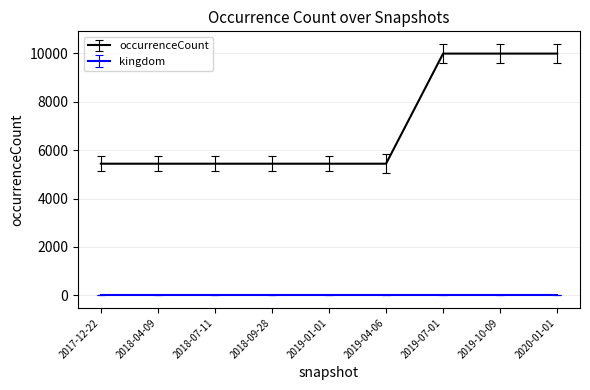

The value of occurrenceCount at 2020-01-01 is 13539. True or false?

False